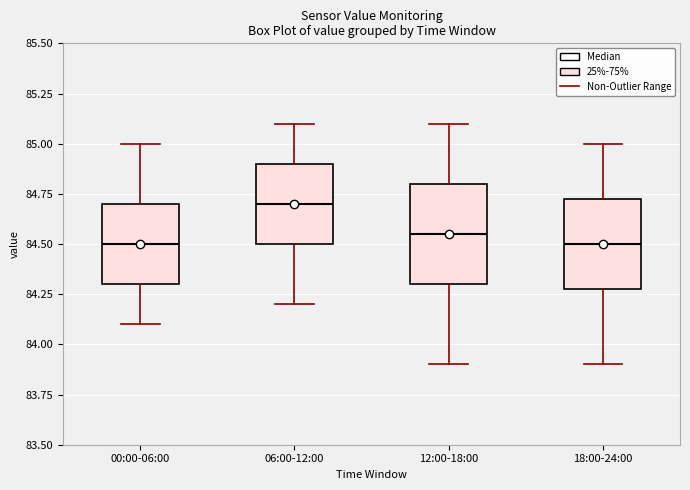

Where does the lower whisker of the box for 12:00-18:00 end on the y-axis? The values are not printed on the chart, so give them approximately, as read against the axis.

83.90